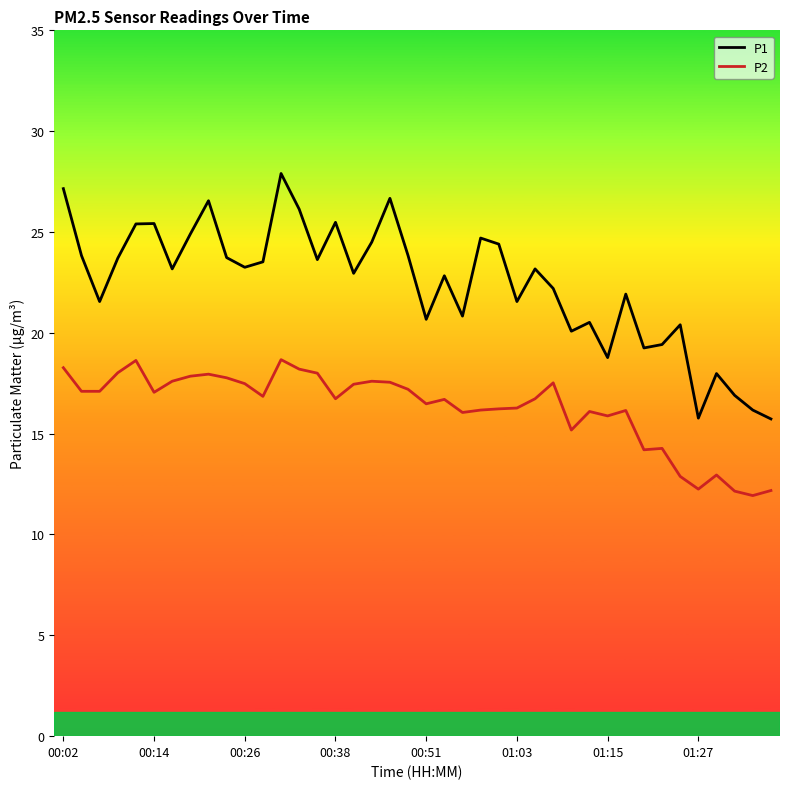

Is this an area chart (filled region under the line)?

No